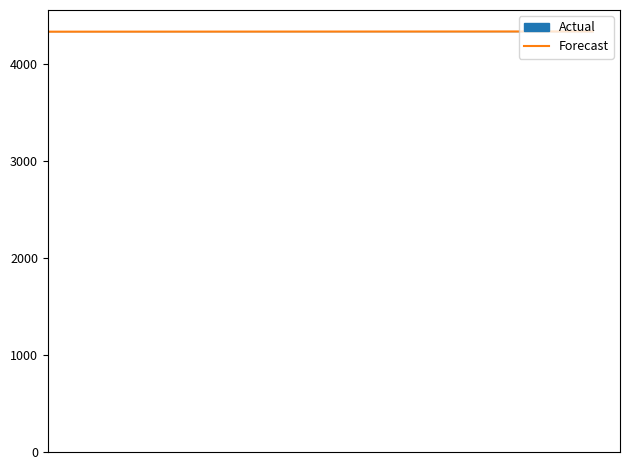

What is the average value?

4329.9